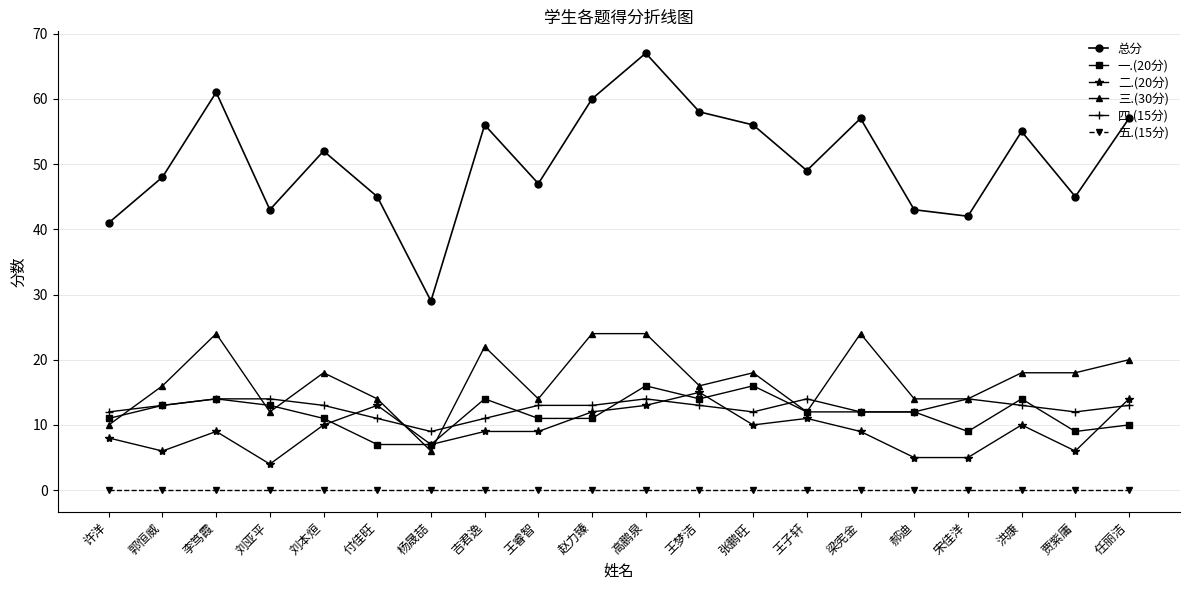

Is the value of 五.(15分) at 杨晟喆 greater than the value of 三.(30分) at 王睿智?

No